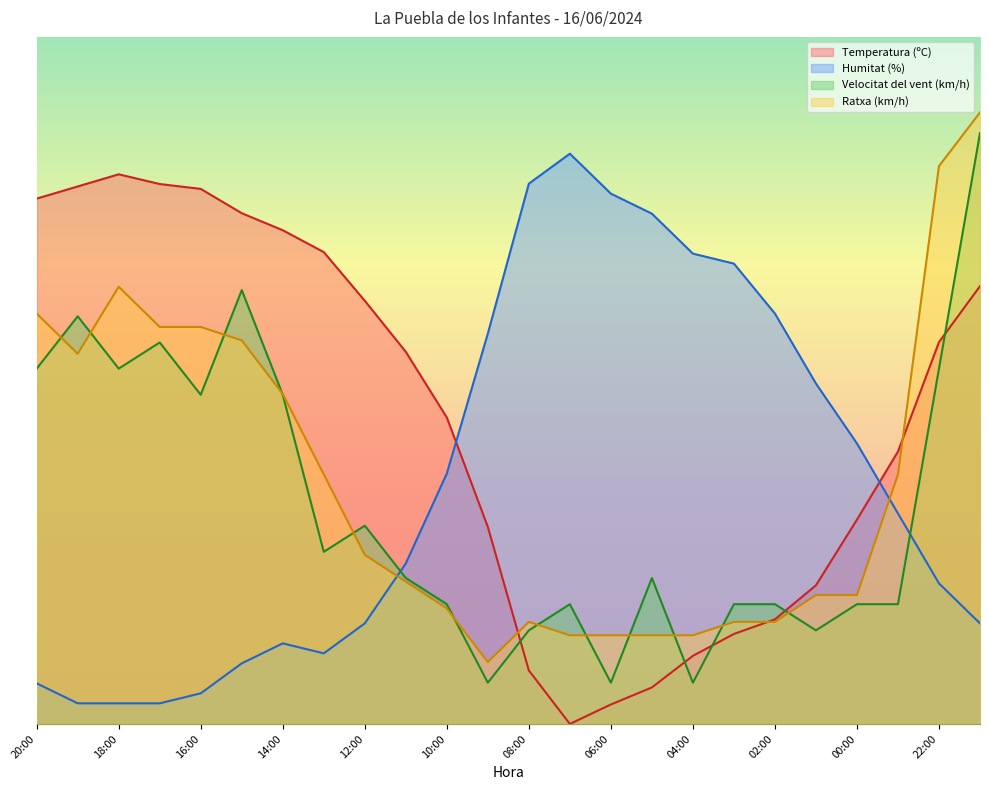

What is the label of the 18th point from the left?

03:00